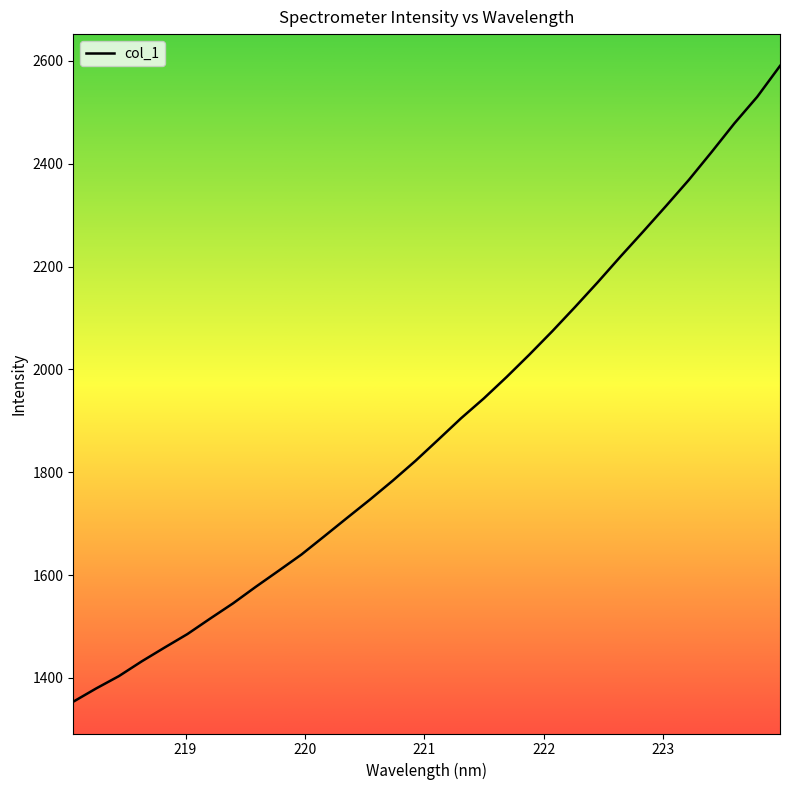

What is the minimum value shown in the chart?

1353.8